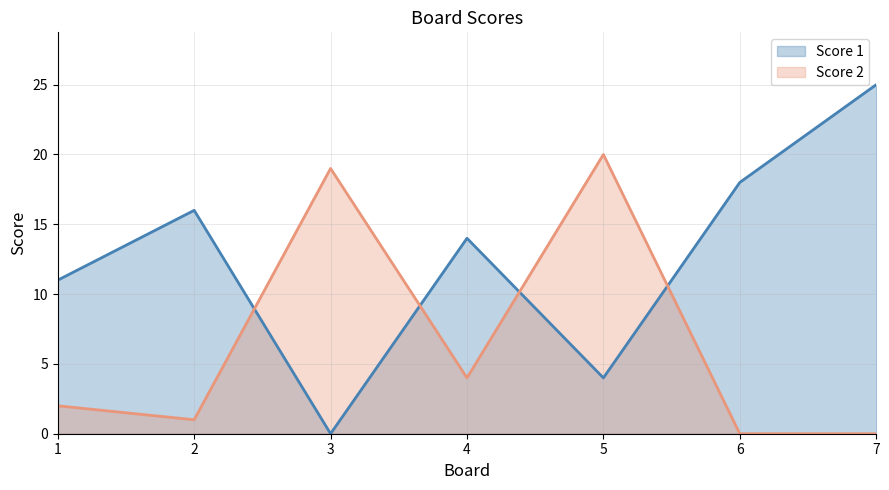

List the labels in order of Score 1 value, largest first.

7, 6, 2, 4, 1, 5, 3